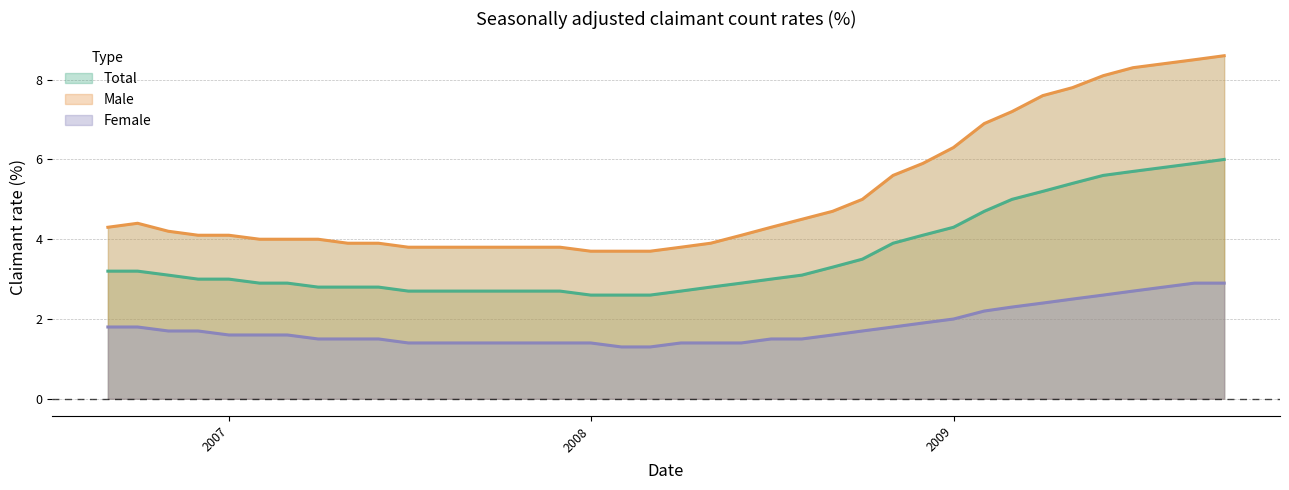

True or false: Total and Female cross at least once.

False